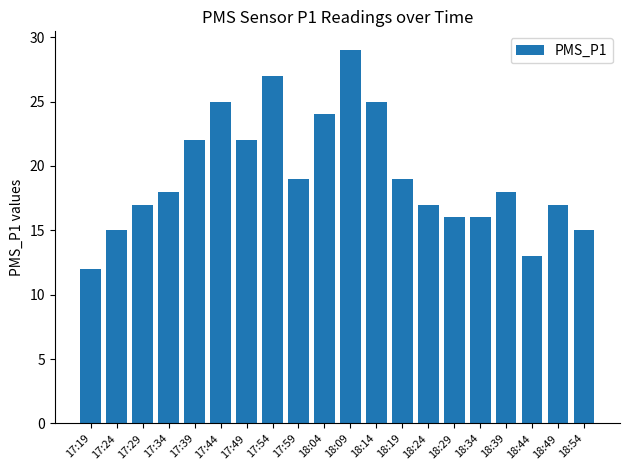

What is the ratio of the value at 18:09 to the value at 17:29?

1.7